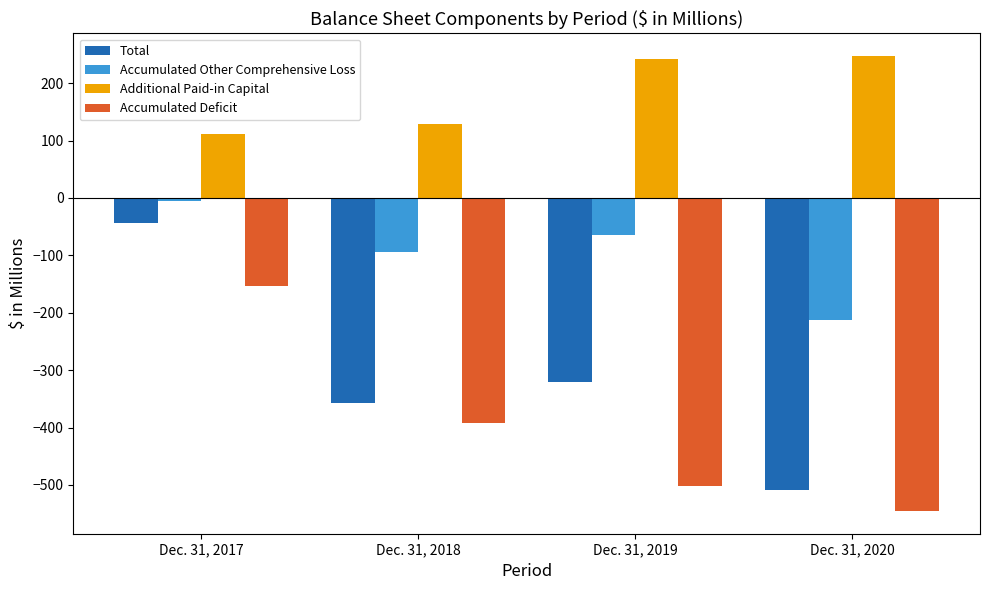

What is the minimum value for Total?

-508.6